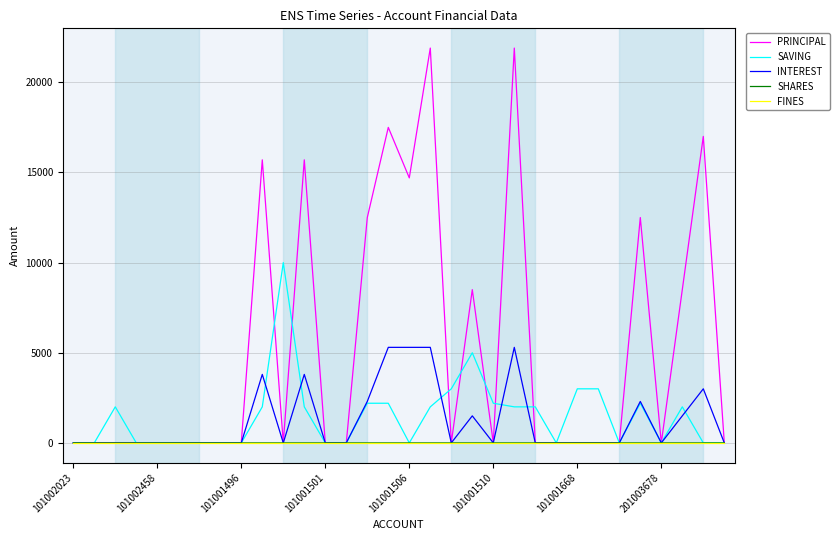

Which series has the largest total across all categories?

PRINCIPAL